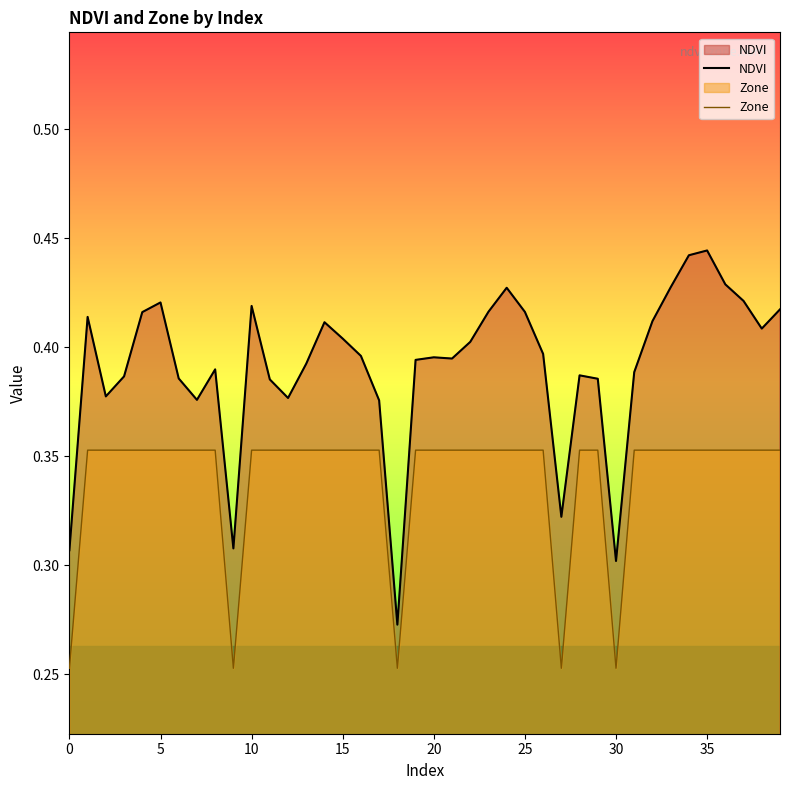

What is the value of the NDVI point at the 18th from the left?

0.4